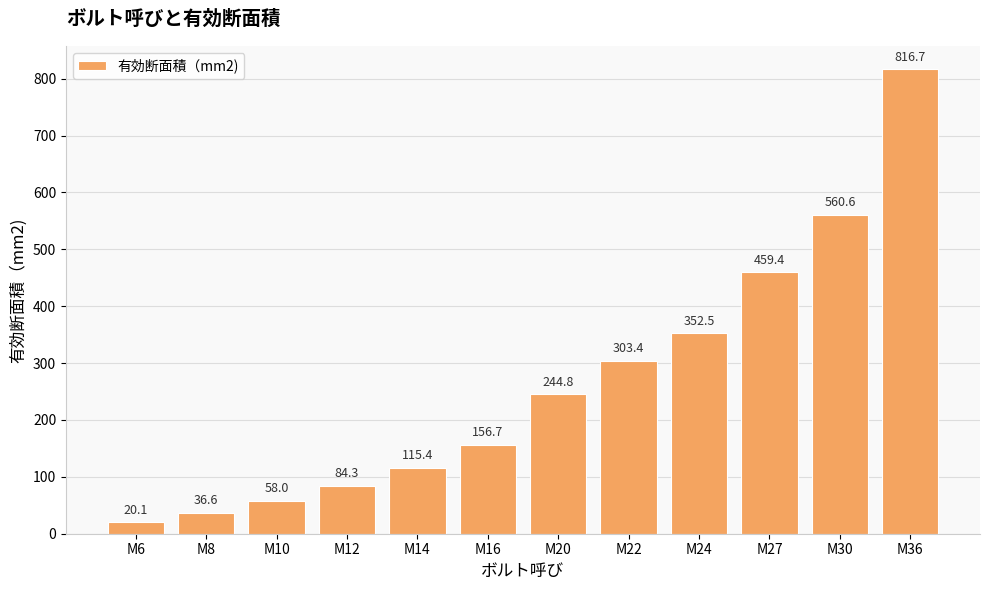

What is the value of the 9th bar from the left?

352.5